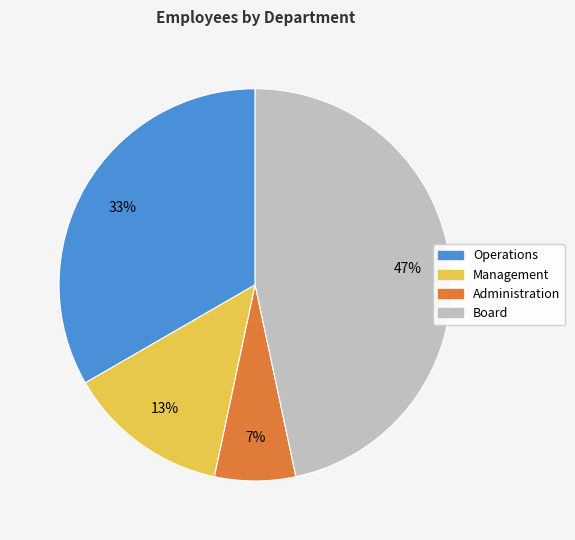

Is it true that Board is 58% of the pie?

False